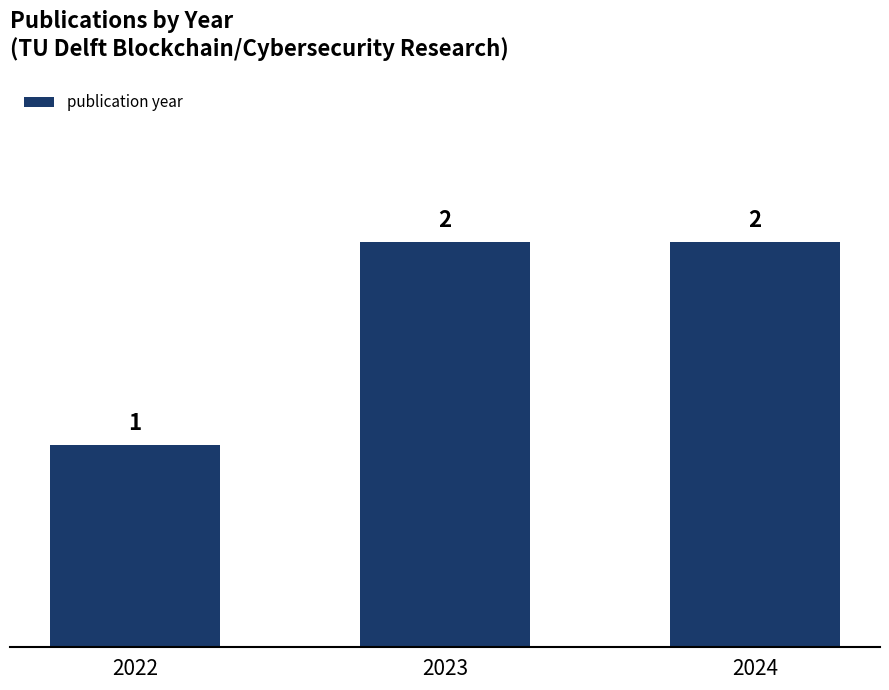

Reading right to left, what are all the values shown in this chart?

2024=2	2023=2	2022=1